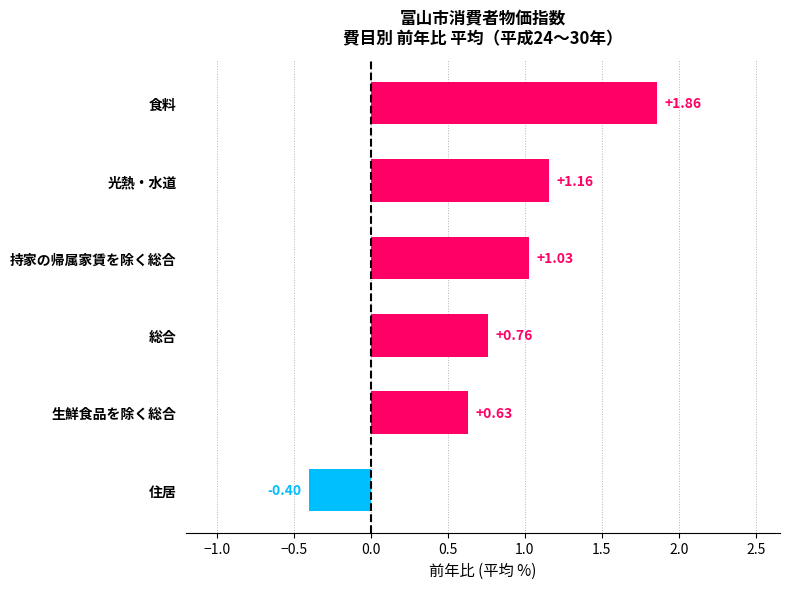

What is the difference between the values at 食料 and 住居?

2.3